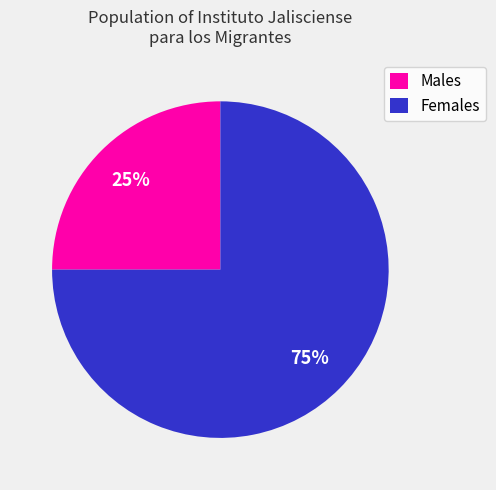

Count the number of slices in the pie.

2